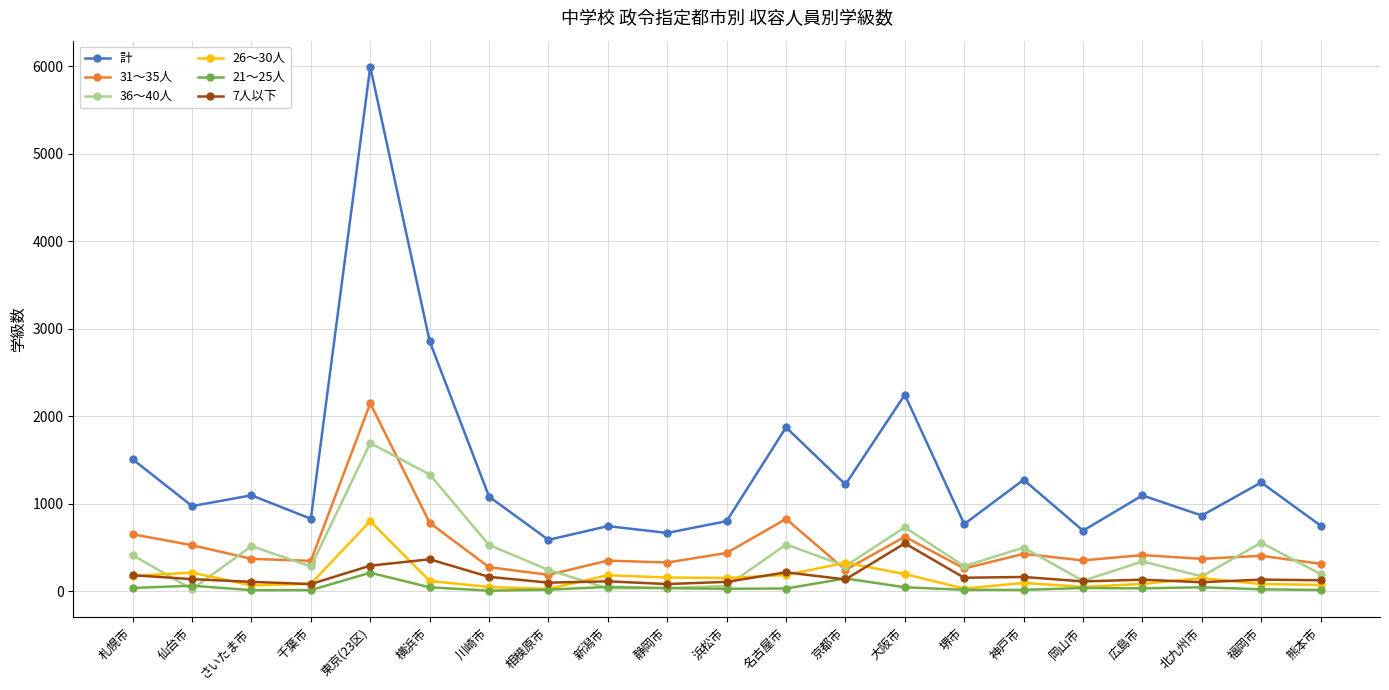

What is the highest value of the 計 series?

5992